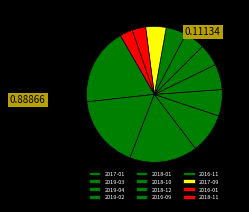

Is 2019-03 the majority of the pie?

No